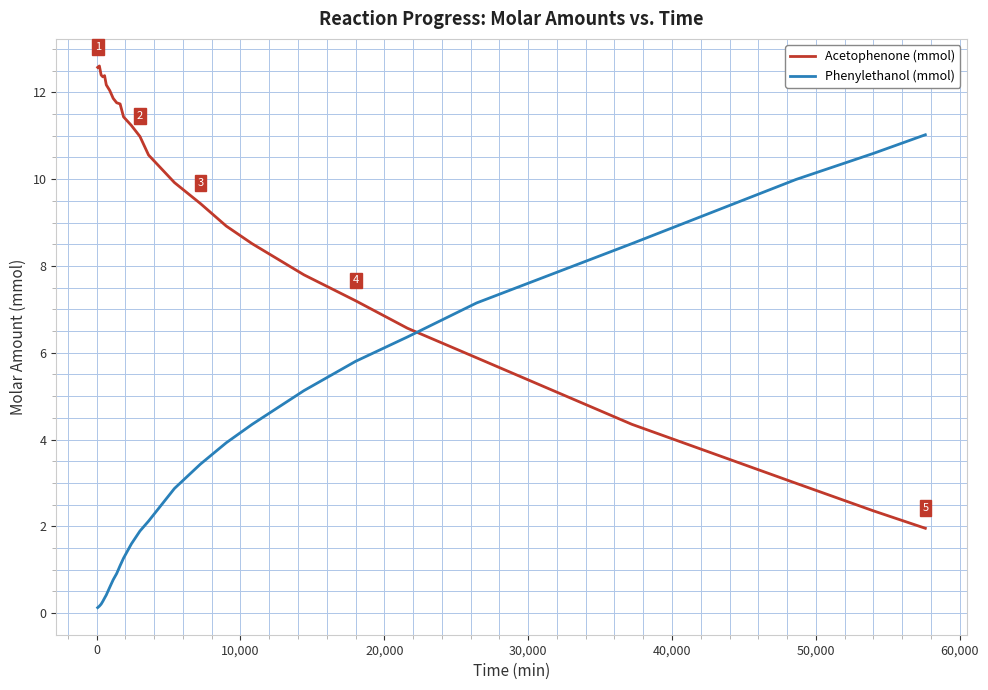

List the series in order of their peak value, lowest first.

Phenylethanol (mmol), Acetophenone (mmol)